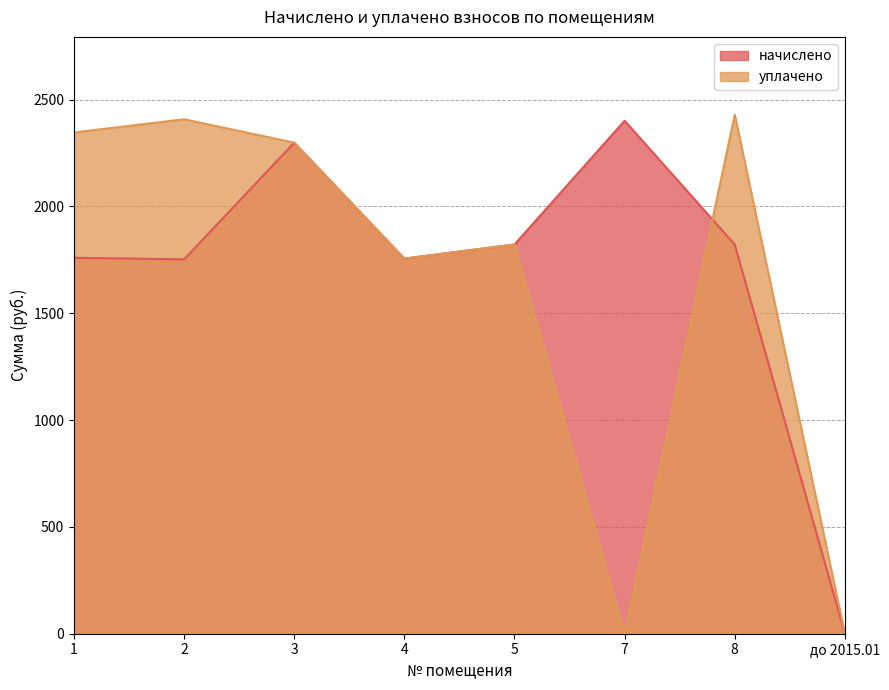

Where is начислено nearest to the value 1200?

2